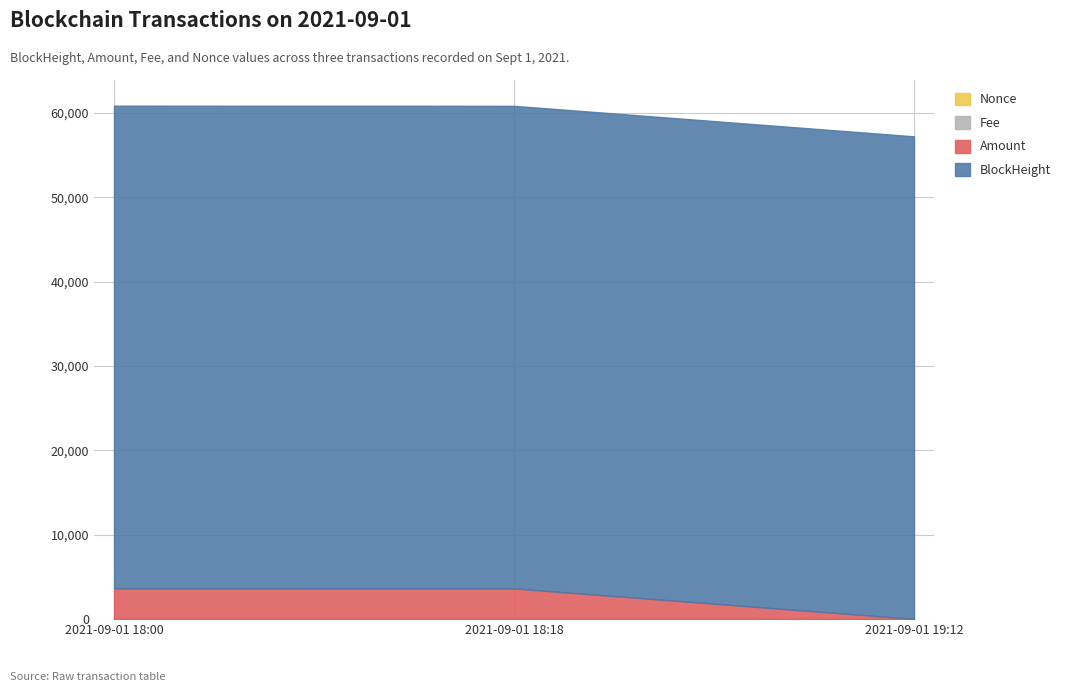

What are all the series names shown in the legend?

BlockHeight, Amount, Fee, Nonce